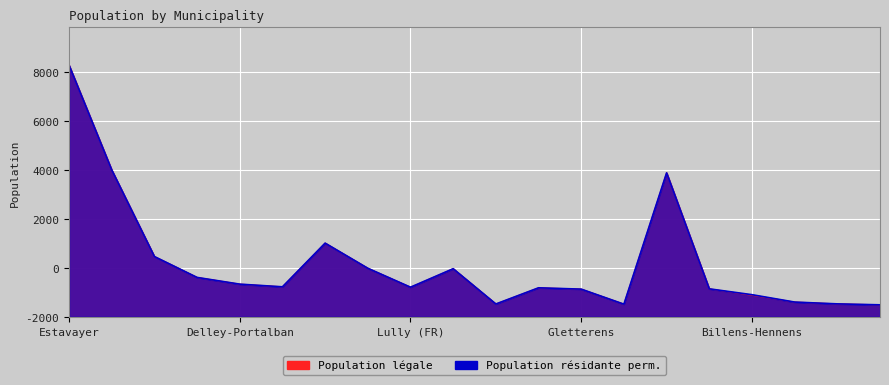

What is the minimum value for Population légale?

493